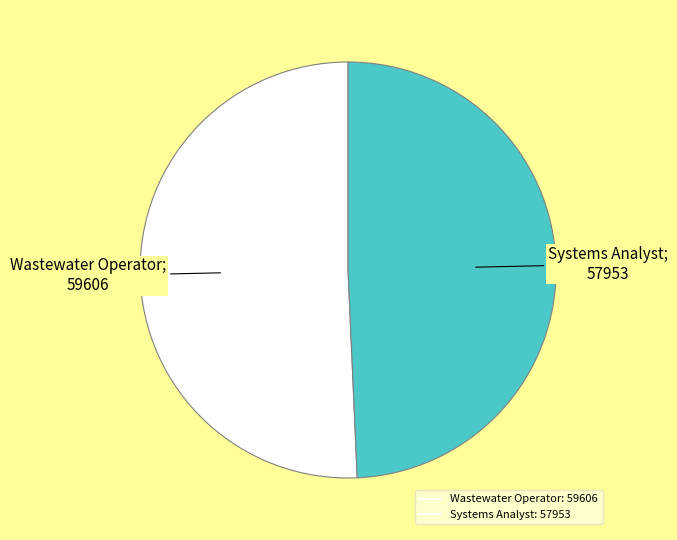

True or false: Systems Analyst accounts for 49% of the total.

True